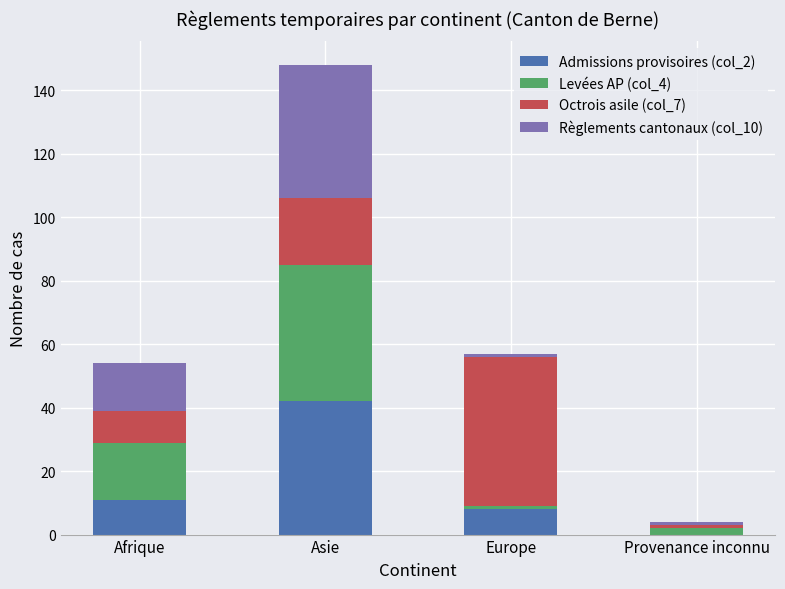

At which category is the sum across all series the highest?

Asie